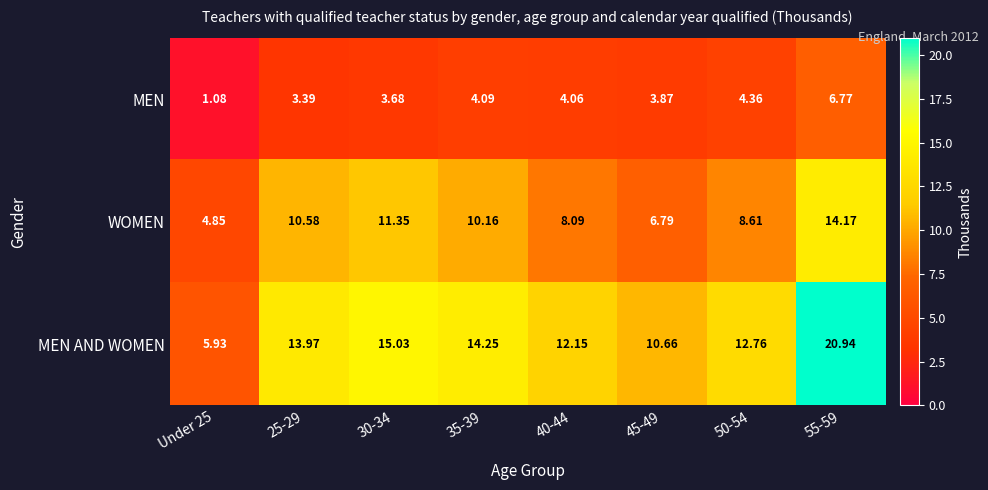

Rank the series by their average value, from lowest to highest.

MEN, WOMEN, MEN AND WOMEN